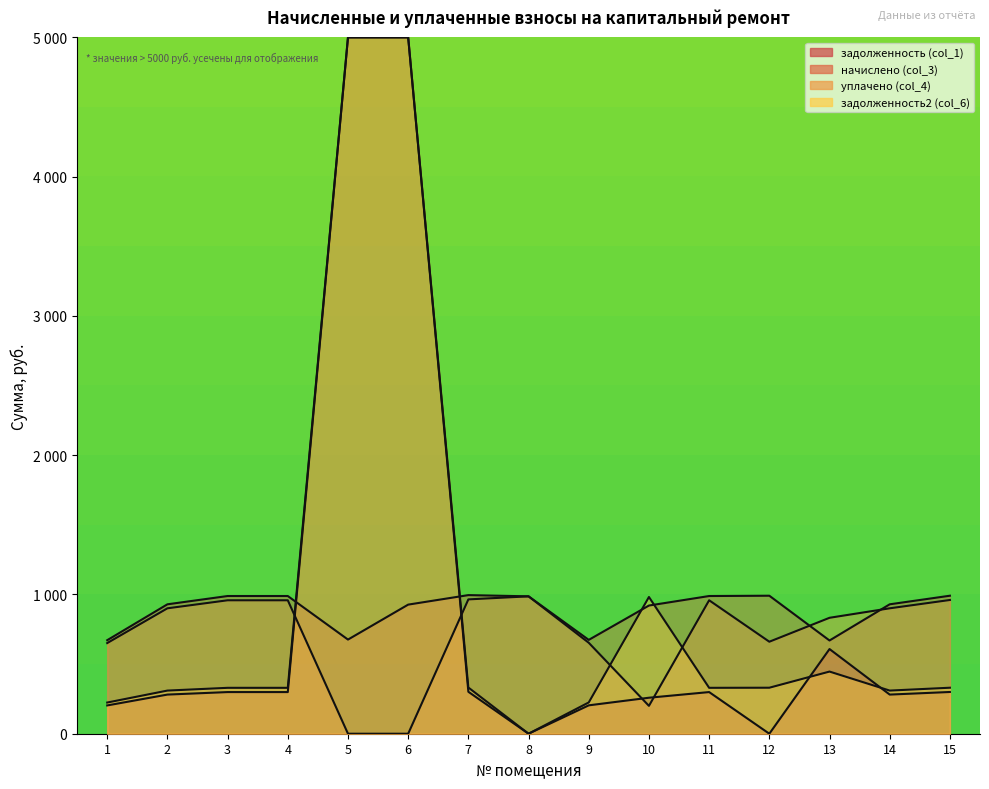

The уплачено (col_4) series shows 964.6 at 7. True or false?

True